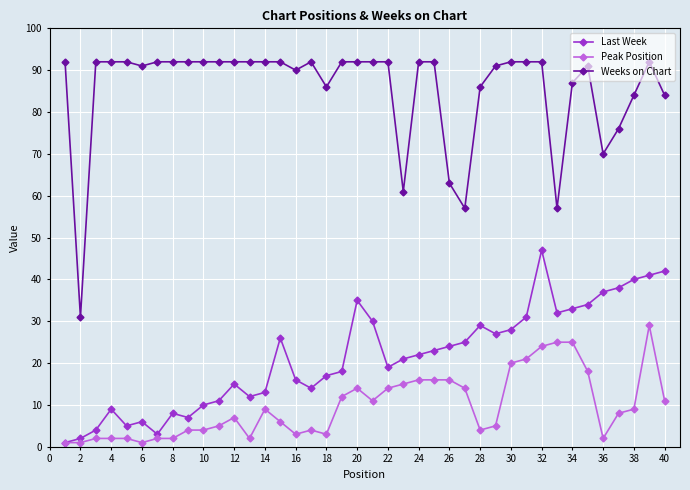

Which series has the largest range (max minus min)?

Weeks on Chart